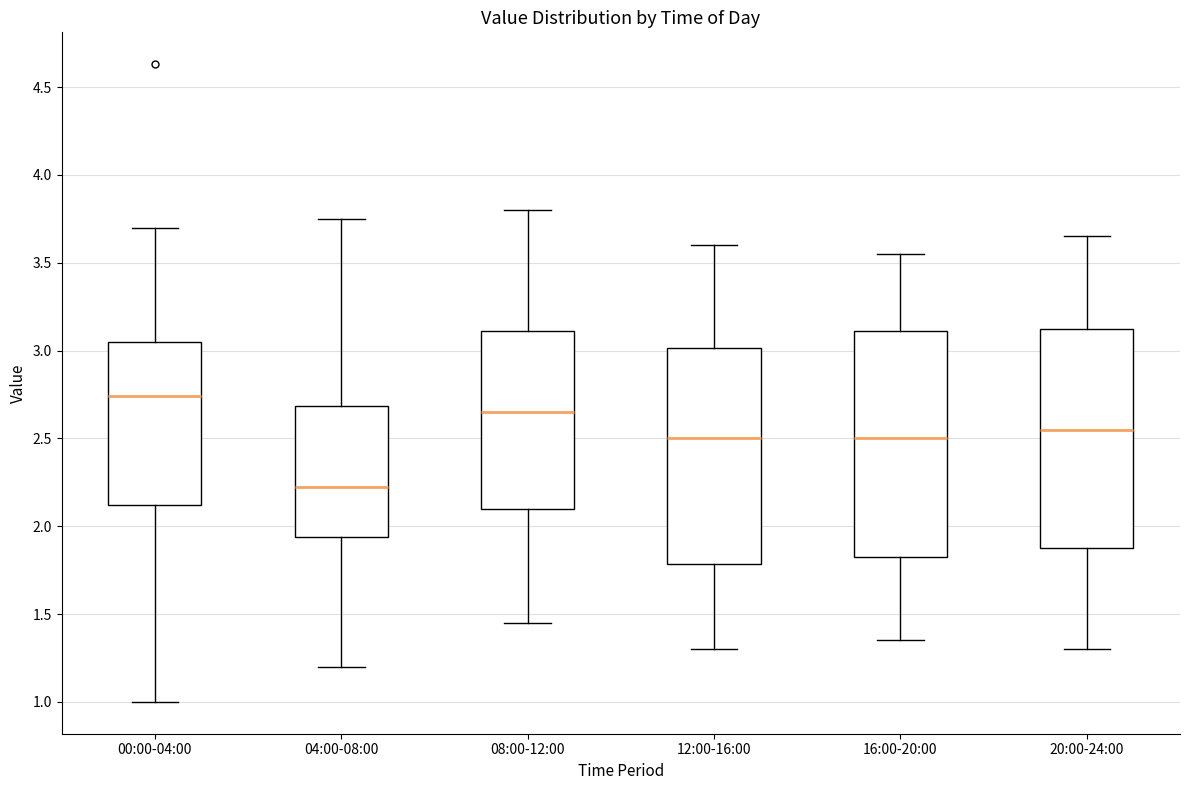

Where does the upper whisker of the box for 20:00-24:00 end on the y-axis? The values are not printed on the chart, so give them approximately, as read against the axis.

3.65